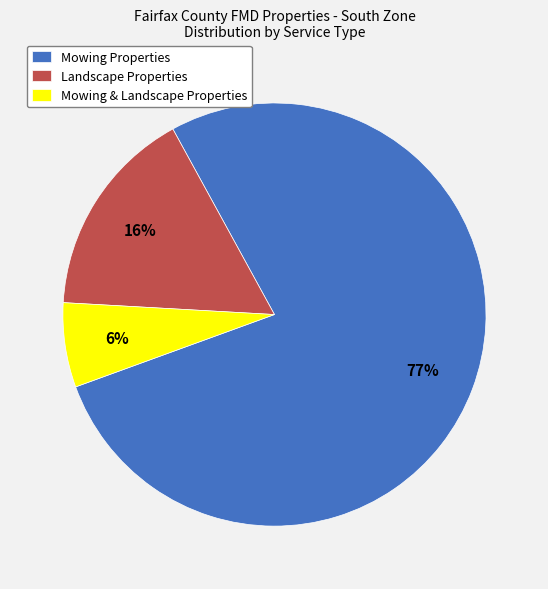

To the nearest percent, what portion does Landscape Properties represent?

16%